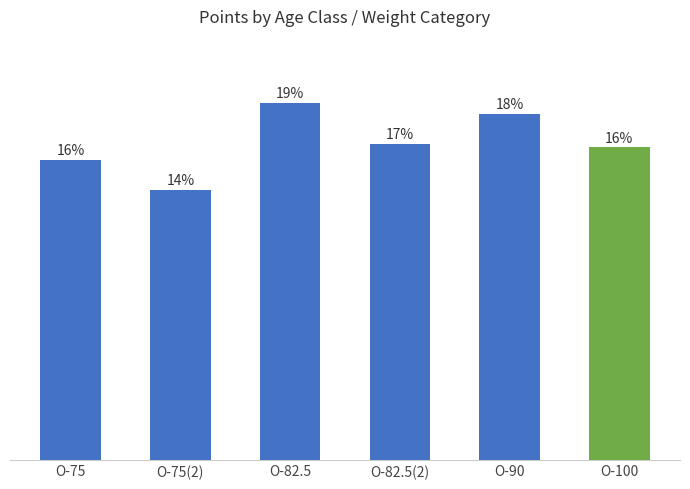

Approximately how many times larger is the value at O-82.5 compared to O-90?

1.0